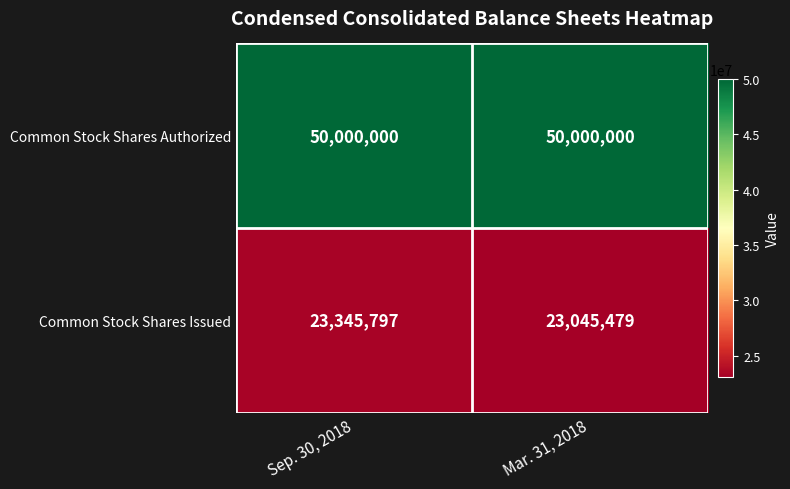

Which series has the largest total across all categories?

Common Stock Shares Authorized